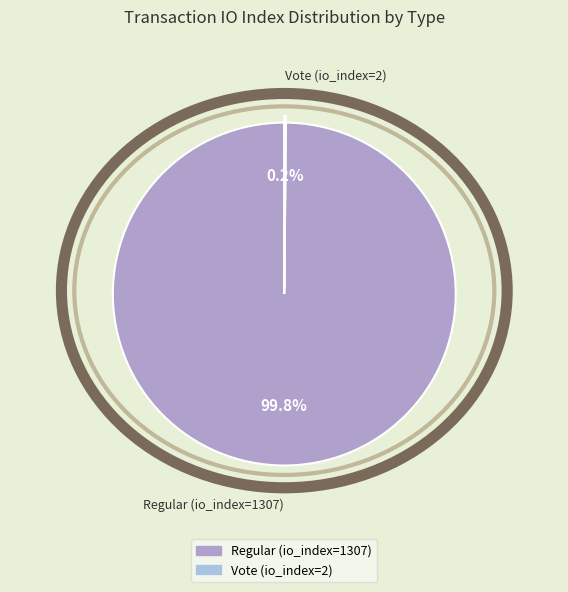

What is the majority slice?

Regular (io_index=1307)